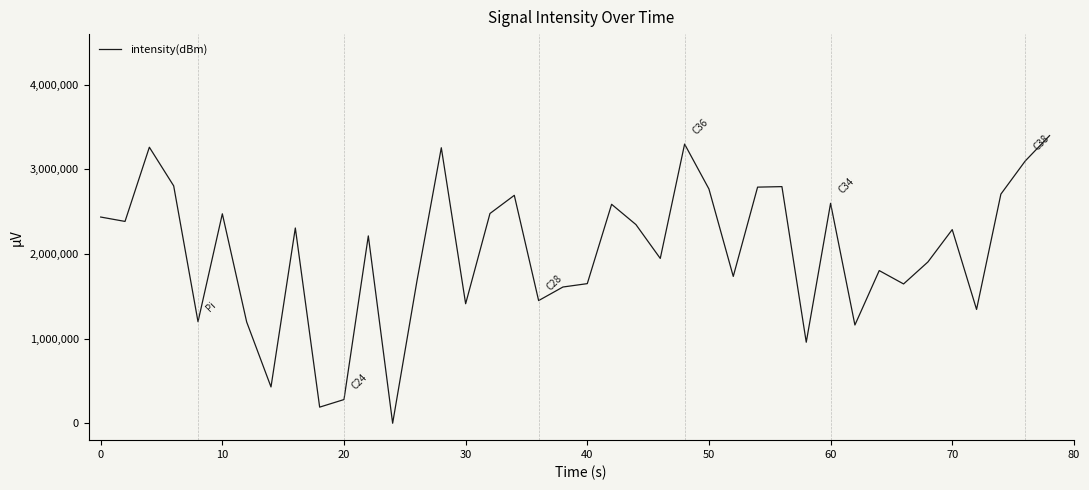

What is the difference between the maximum and minimum values?

3400000.0